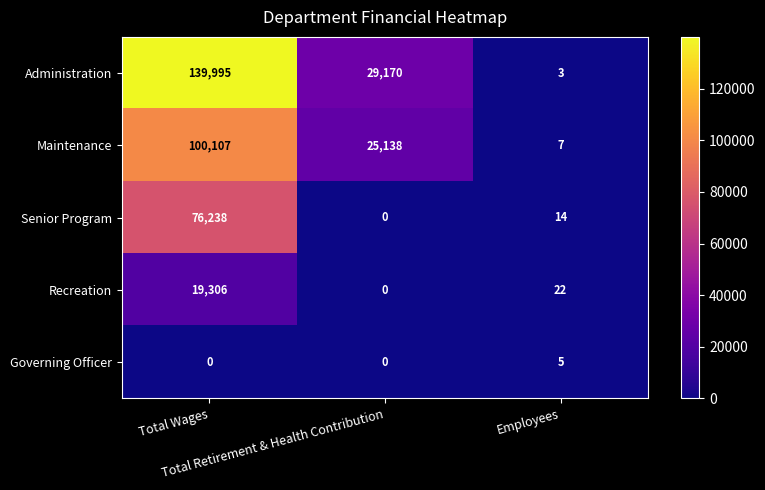

List the series in order of their peak value, lowest first.

Governing Officer, Recreation, Senior Program, Maintenance, Administration